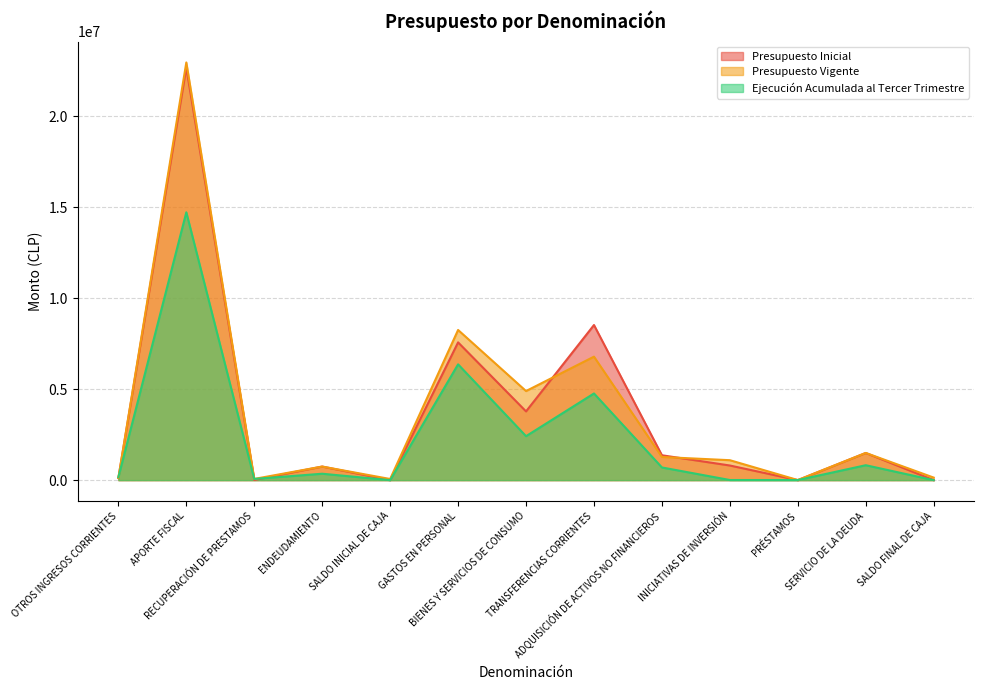

Reading right to left, list all the values displayed in this chart.

Presupuesto Inicial: 0	1493500	0	804469	1368248	8529878	3779640	7575738	30	747097	10310	22679869	114167
Presupuesto Vigente: 140000	1496014	5283	1096817	1273331	6790372	4899339	8257502	63034	747097	67045	22967305	114177
Ejecución Acumulada al Tercer Trimestre: 0	820596	5283	6999	697557	4766393	2418252	6368287	0	352734	67045	14728523	157420